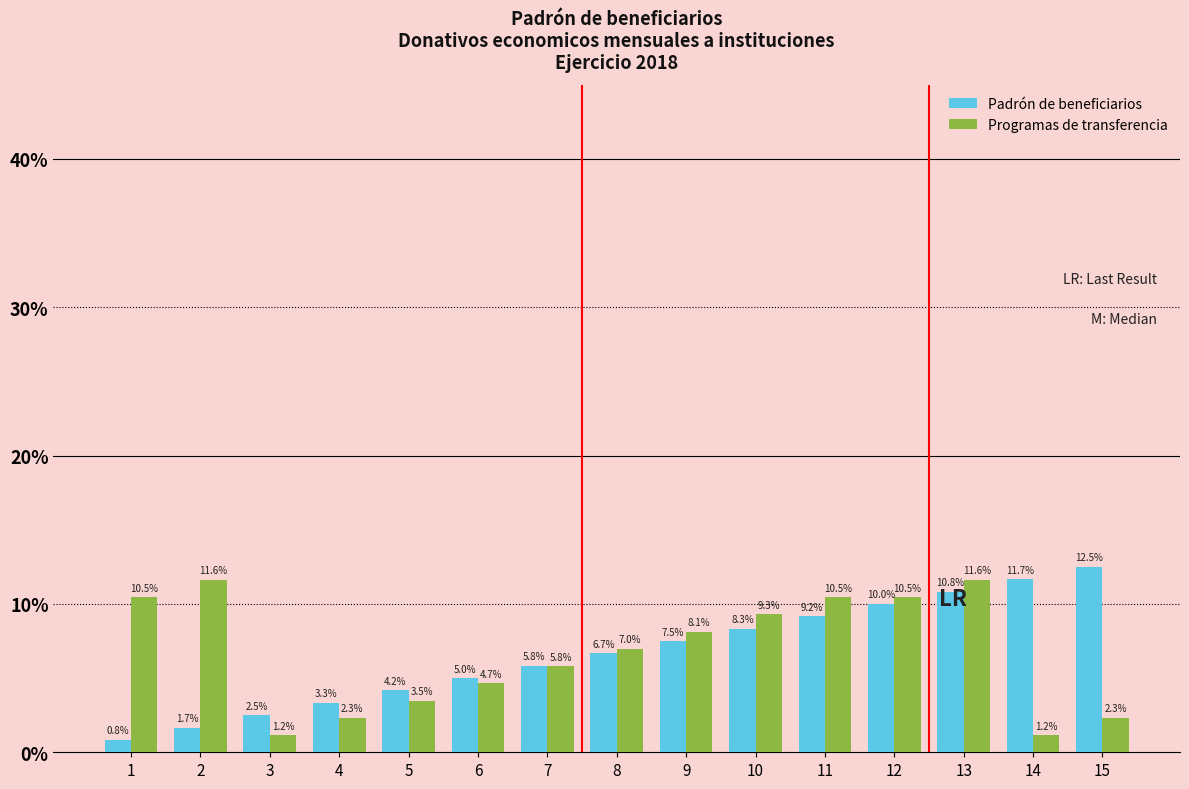

What is the value of the Padrón de beneficiarios bar at the 8th from the left?

6.7